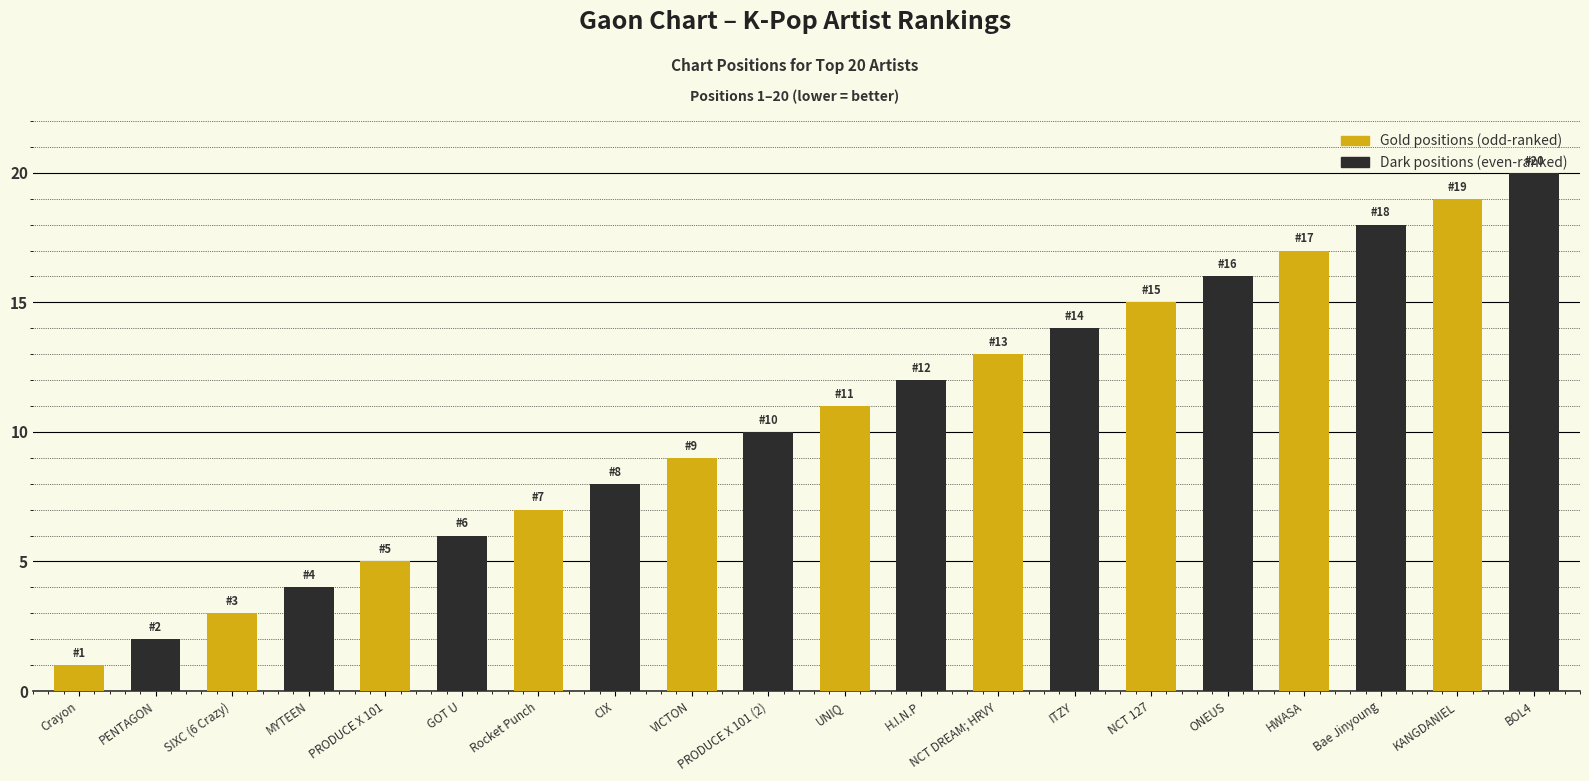

How many data points does each series have?

20